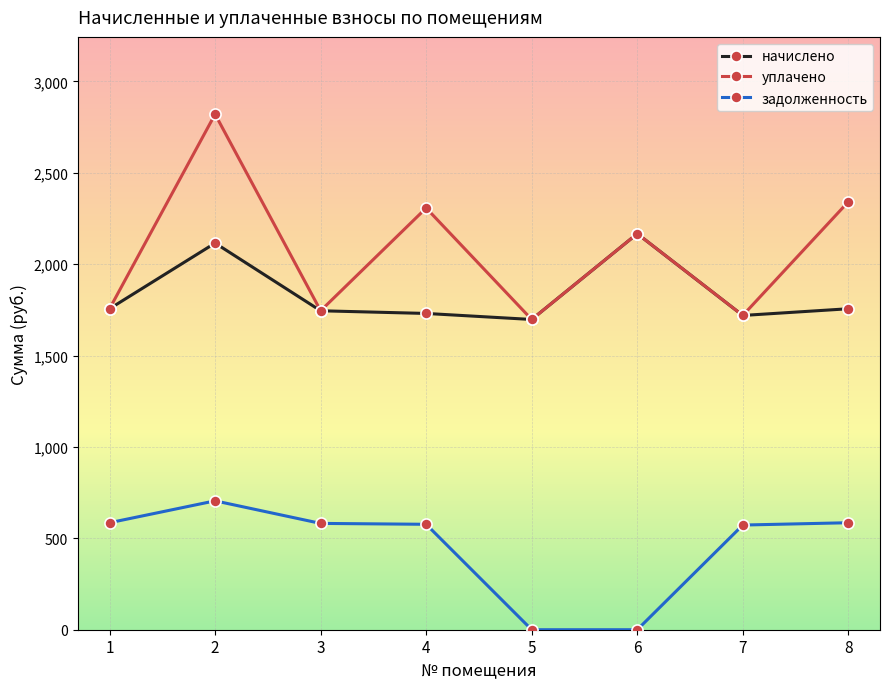

What is the difference between the second highest and second lowest values in the уплачено series?

621.9